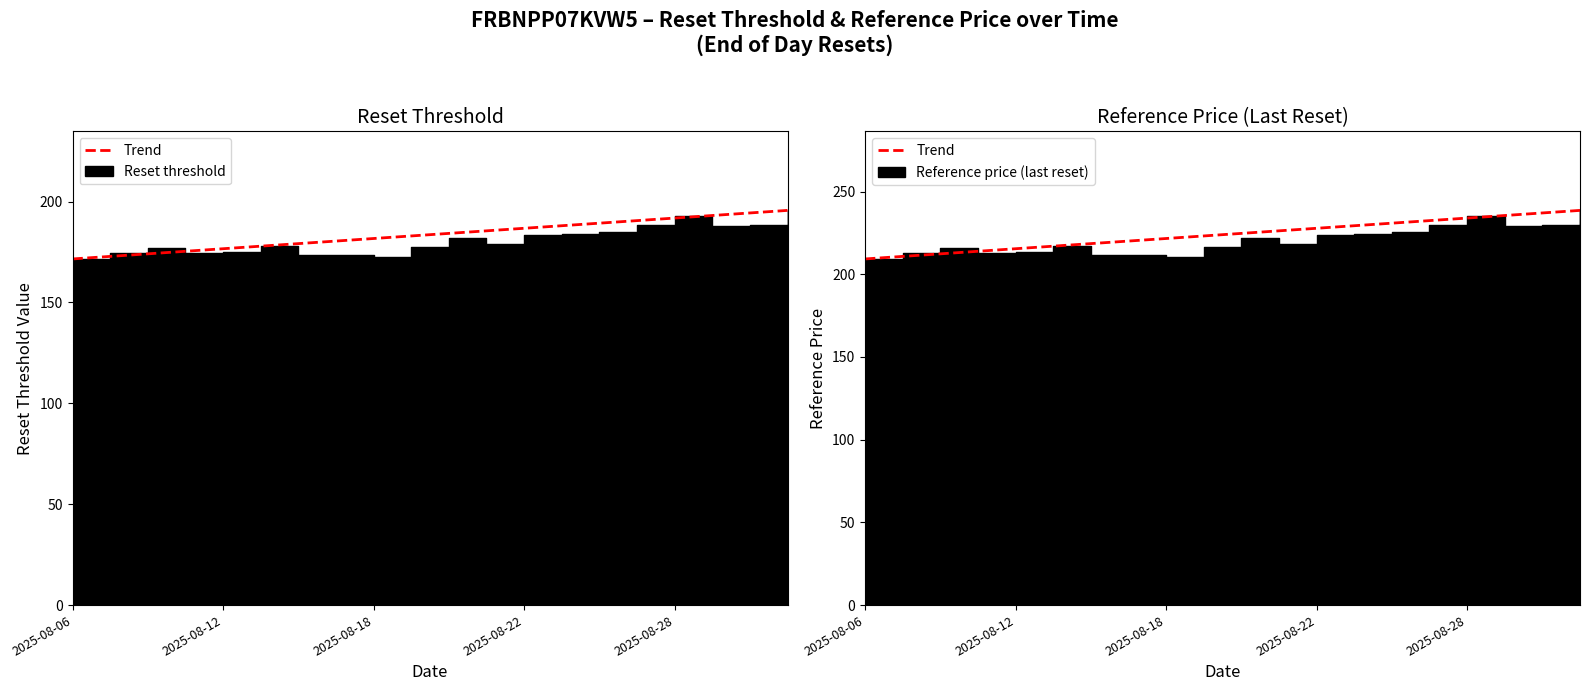

Is the value of Trend at 2025-08-06 greater than the value of Perfect calibration at 2025-08-12?

Yes